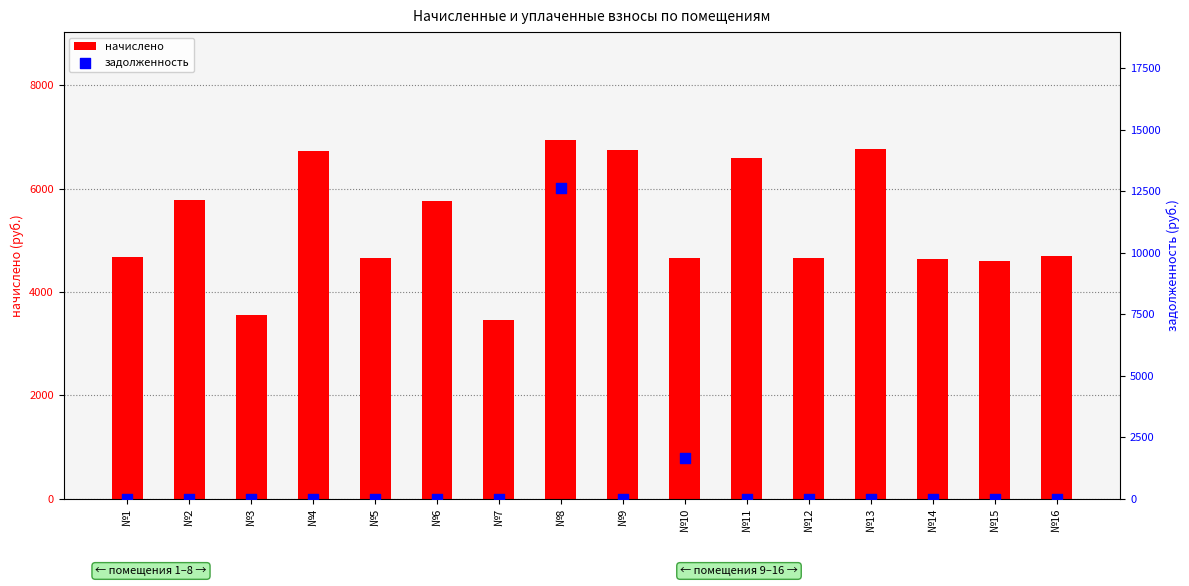

At how many categories does at least one series exceed 900?

16